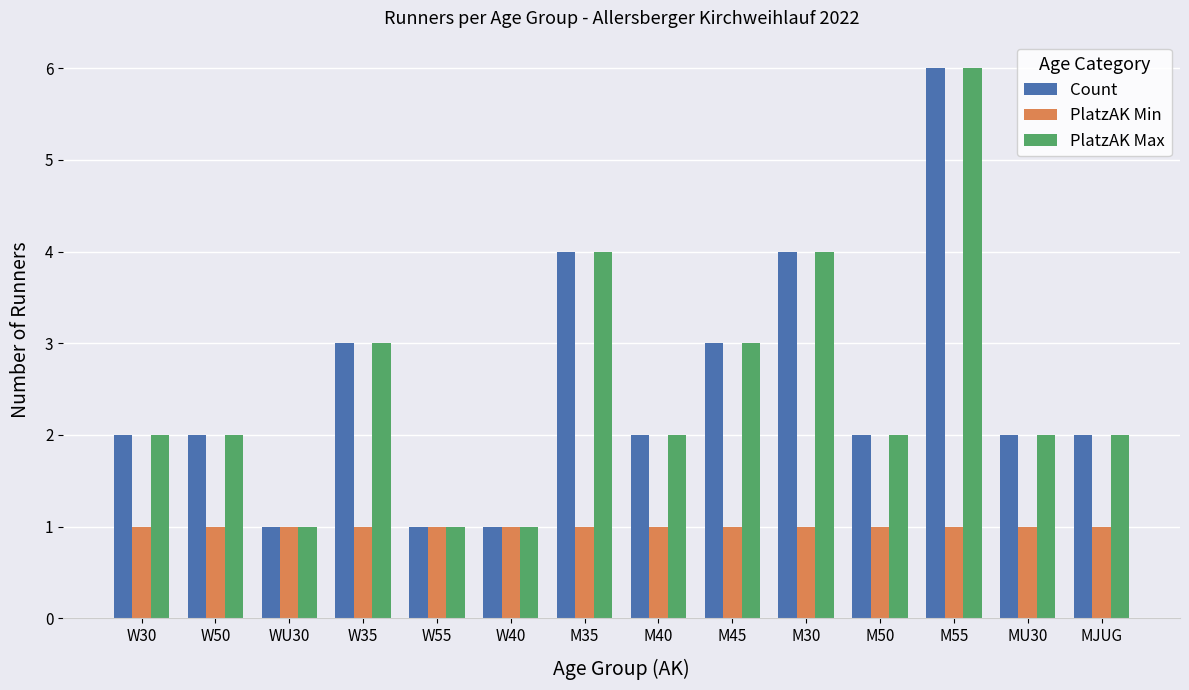

The value of PlatzAK Max at M40 is 3. True or false?

False